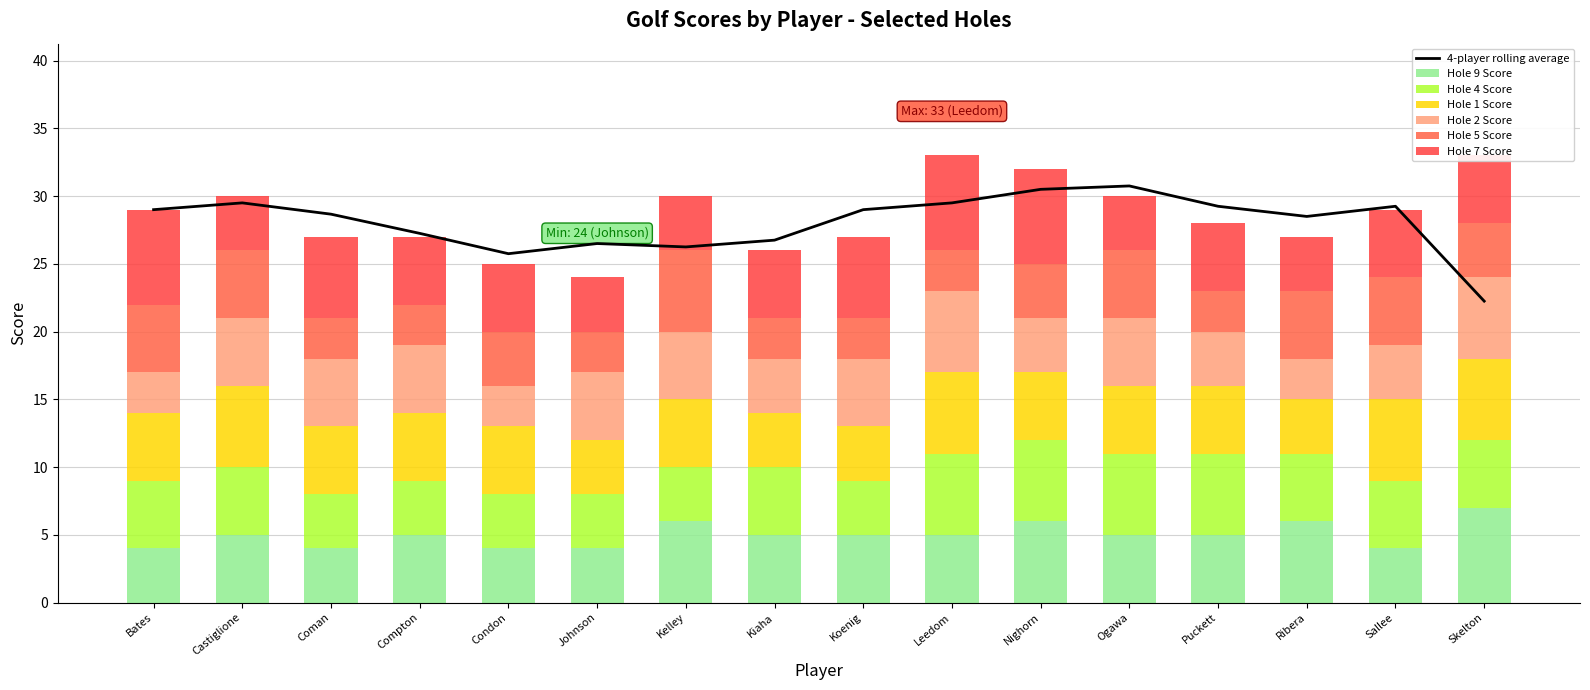

How many groups of bars are there?

16